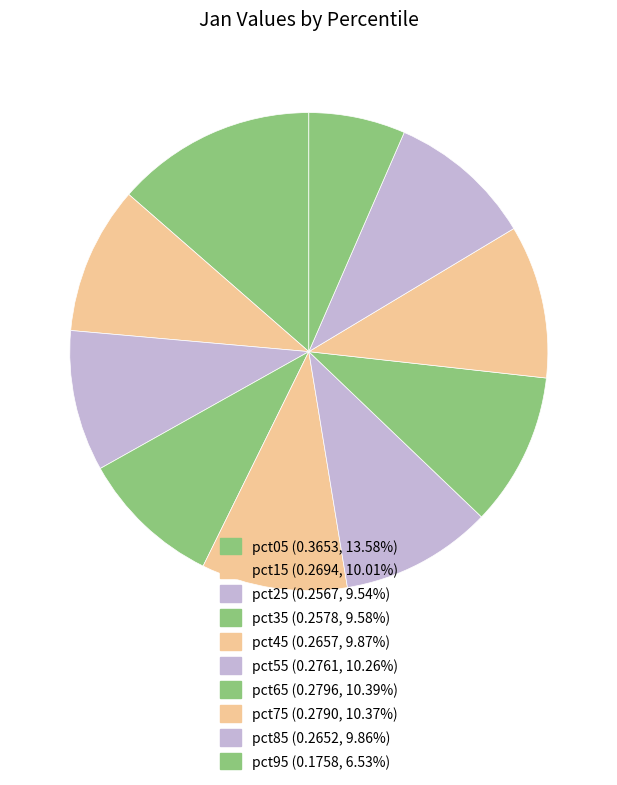

Do pct15 and pct95 together represent more than half of the pie?

No